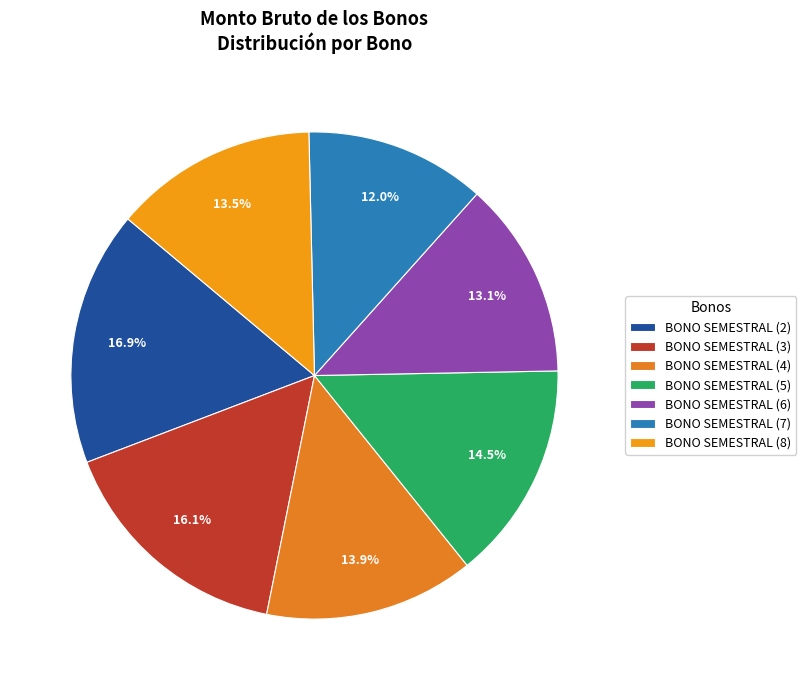

What percentage do BONO SEMESTRAL (4) and BONO SEMESTRAL (8) together represent?

27.4%